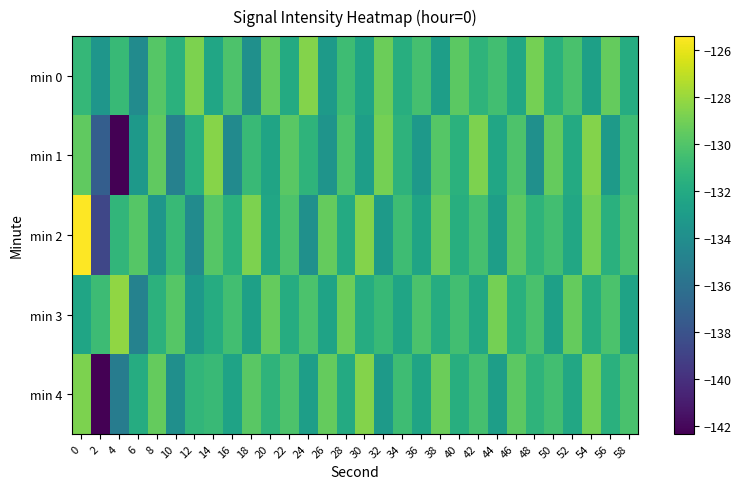

Reading left to right, extract all data points from this chart.

min 0: 0=-131.1	2=-133.4	4=-130.9	6=-134.2	8=-129.9	10=-131.5	12=-128.8	14=-132.3	16=-130.2	18=-133.9	20=-129.4	22=-132.0	24=-128.5	26=-133.1	28=-130.7	30=-132.4	32=-129.2	34=-131.8	36=-130.4	38=-132.9	40=-129.7	42=-131.3	44=-130.5	46=-132.2	48=-129.0	50=-131.6	52=-130.3	54=-132.8	56=-129.4	58=-131.9
min 1: 0=-129.5	2=-137.3	4=-142.3	6=-133.3	8=-129.6	10=-134.9	12=-131.6	14=-128.5	16=-134.2	18=-130.9	20=-132.4	22=-129.8	24=-131.3	26=-133.6	28=-130.2	30=-132.9	32=-128.9	34=-131.4	36=-133.2	38=-129.9	40=-131.5	42=-128.8	44=-132.3	46=-130.2	48=-133.9	50=-129.4	52=-132.0	54=-128.5	56=-133.1	58=-130.7
min 2: 0=-125.4	2=-138.8	4=-131.2	6=-129.9	8=-133.4	10=-130.9	12=-134.2	14=-129.9	16=-131.5	18=-128.8	20=-132.3	22=-130.2	24=-133.9	26=-129.4	28=-132.0	30=-128.5	32=-133.1	34=-130.7	36=-132.4	38=-129.2	40=-131.8	42=-130.4	44=-132.9	46=-129.7	48=-131.3	50=-130.5	52=-132.2	54=-129.0	56=-131.6	58=-130.3
min 3: 0=-132.4	2=-130.8	4=-128.2	6=-134.9	8=-131.4	10=-129.9	12=-133.2	14=-131.9	16=-130.5	18=-132.8	20=-129.4	22=-131.9	24=-130.2	26=-132.6	28=-129.2	30=-131.9	32=-130.9	34=-132.4	36=-130.2	38=-131.9	40=-130.5	42=-132.2	44=-129.0	46=-131.6	48=-130.3	50=-132.8	52=-129.4	54=-131.9	56=-130.2	58=-132.6
min 4: 0=-128.8	2=-142.3	4=-135.2	6=-131.9	8=-129.4	10=-133.9	12=-131.2	14=-130.9	16=-132.5	18=-129.8	20=-131.3	22=-130.2	24=-132.9	26=-129.4	28=-132.0	30=-128.5	32=-133.1	34=-130.7	36=-132.4	38=-129.2	40=-131.8	42=-130.4	44=-132.9	46=-129.7	48=-131.3	50=-130.5	52=-132.2	54=-129.0	56=-131.6	58=-130.3